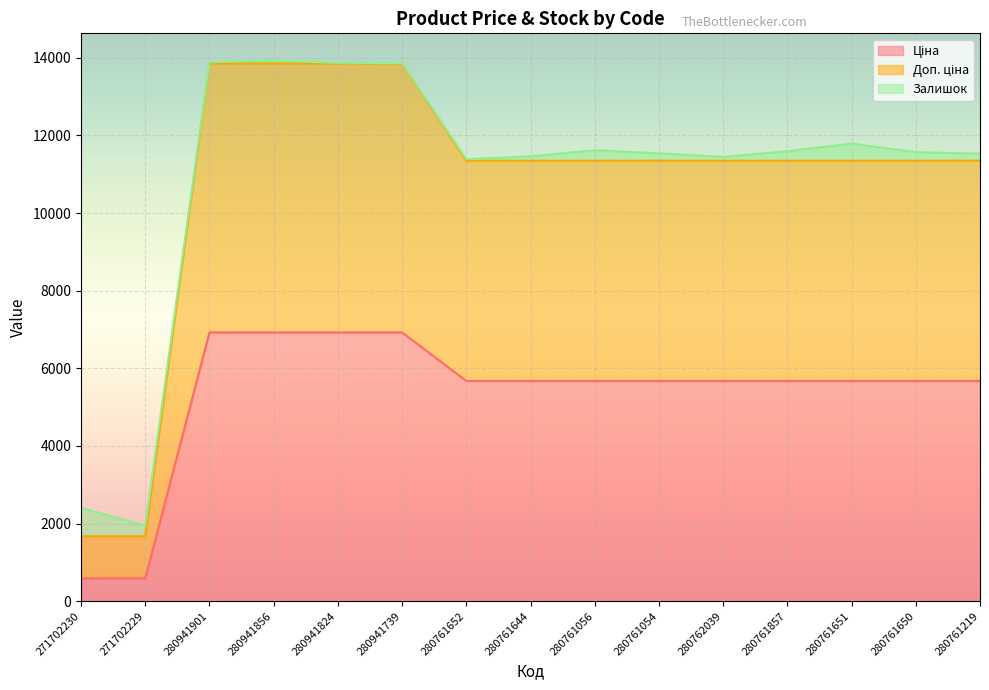

How many lines are shown in the chart?

3